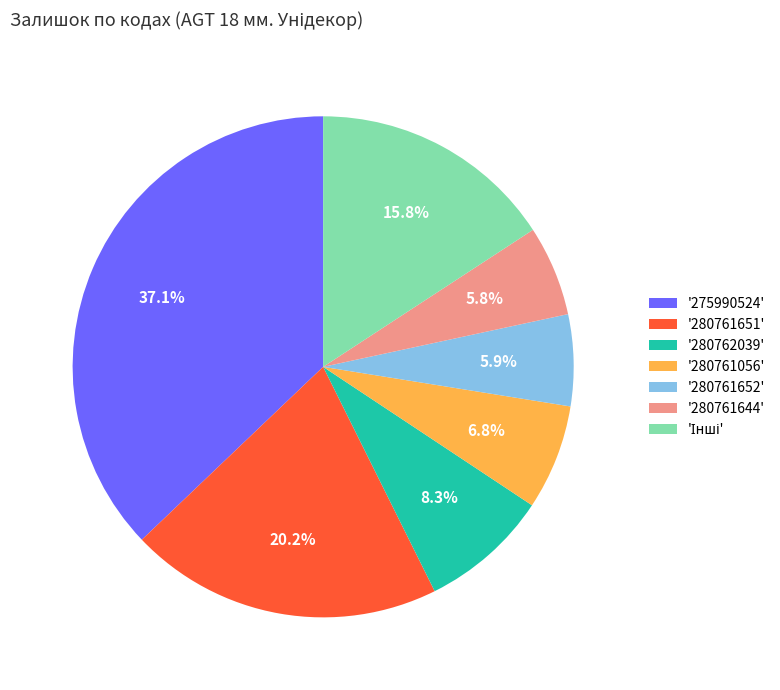

Which category has the biggest portion of the pie?

'275990524'